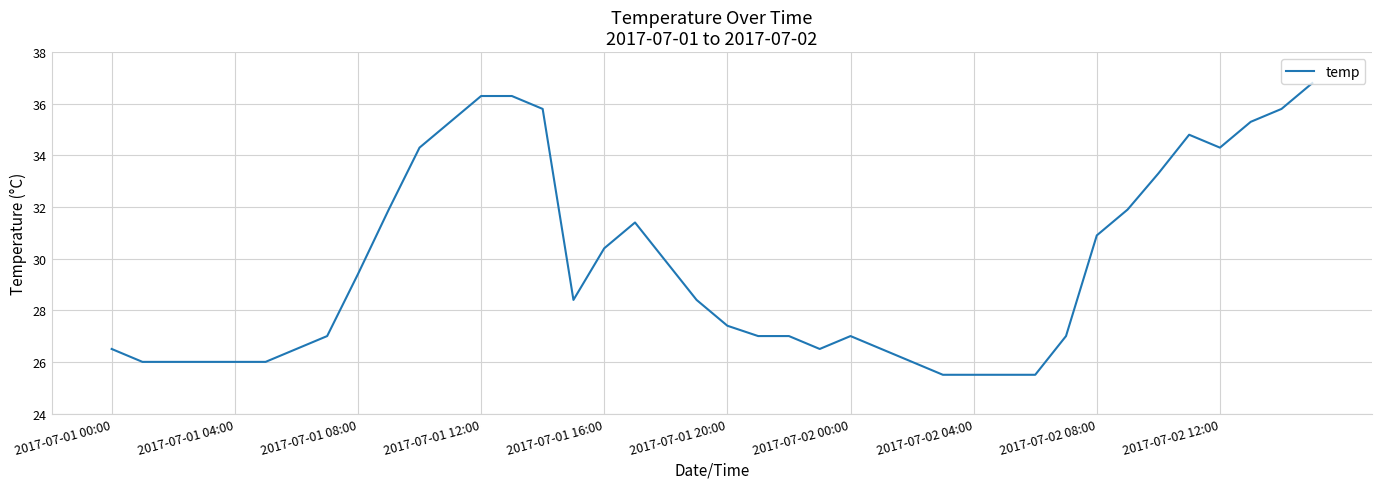

What is the difference between the maximum and minimum values?

11.3